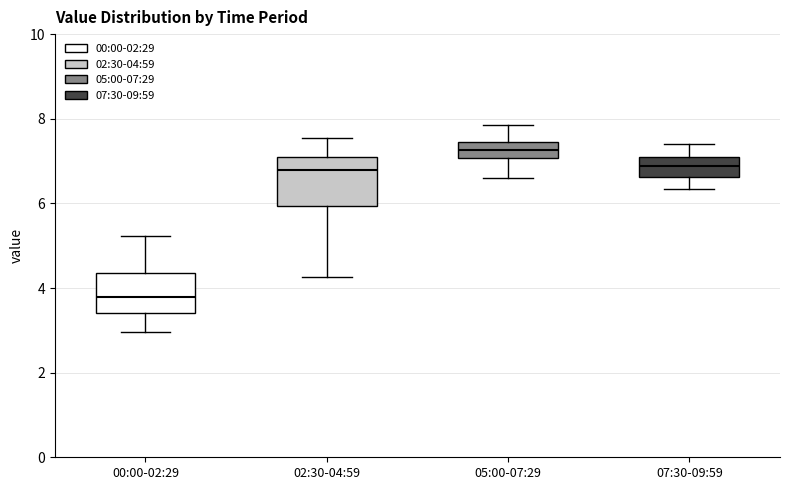

Reading left to right, transcribe this box plot: for each box, give where its median line is, the range the box spans, and where its two whiskers end, as read against the y-axis. The values are not printed on the chart, so give them approximately, as read against the axis.

00:00-02:29: median 3.8, box 3.4 to 4.4, whiskers 3.0 to 5.2
02:30-04:59: median 6.8, box 6.0 to 7.0, whiskers 4.2 to 7.6
05:00-07:29: median 7.2, box 7.0 to 7.4, whiskers 6.6 to 7.8
07:30-09:59: median 6.8, box 6.6 to 7.0, whiskers 6.4 to 7.4